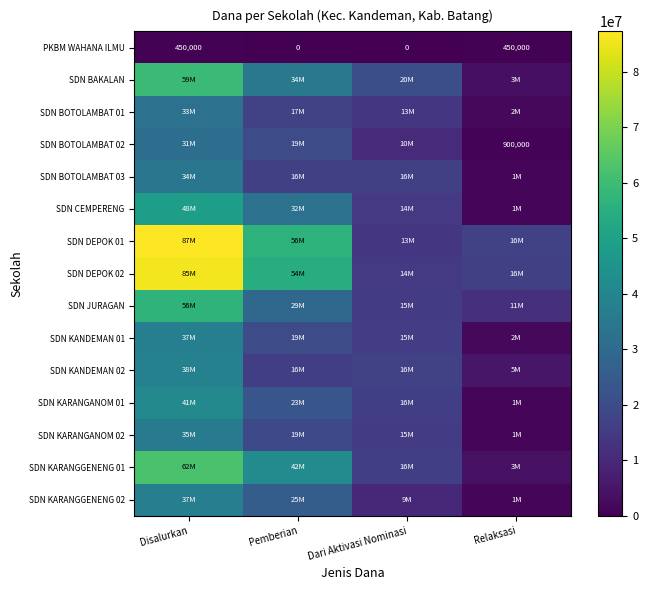

Which category has the highest value in the SDN KARANGANOM 01 series?

Disalurkan